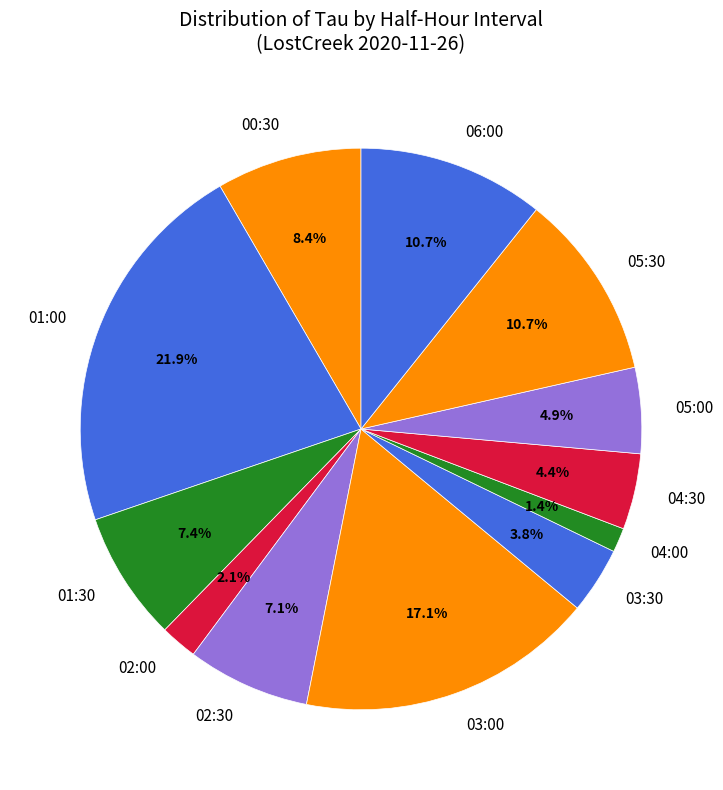

How many slices are in this pie chart?

12